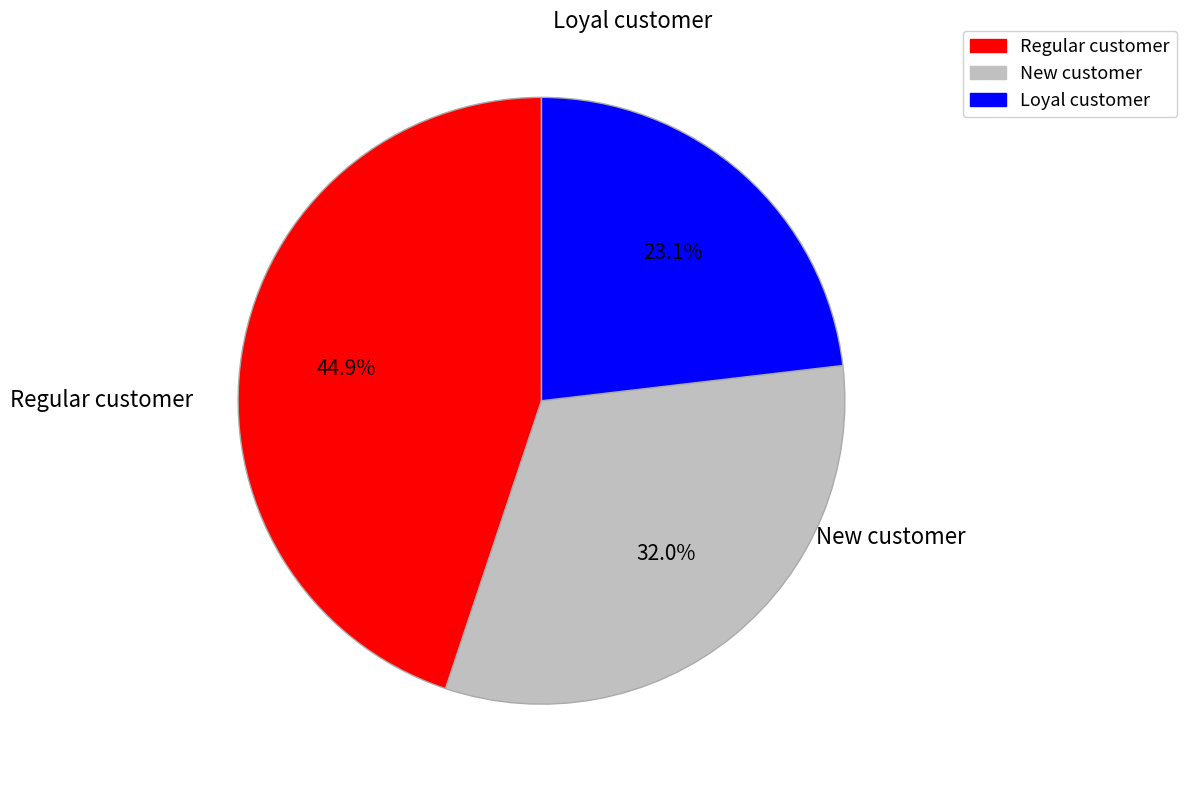

What is the smallest slice in the pie chart?

Loyal customer